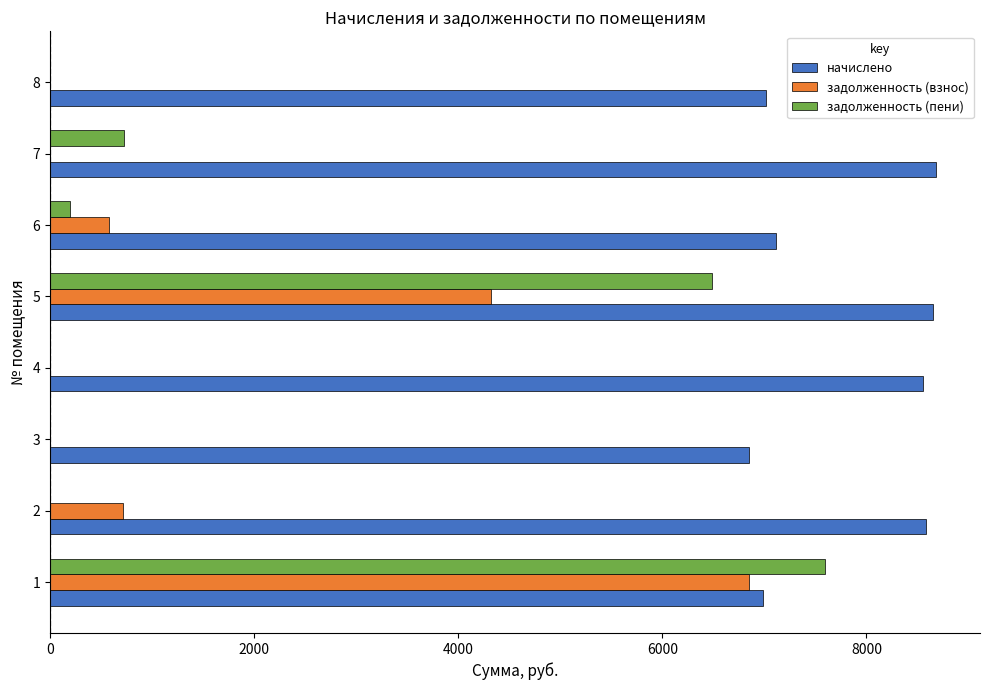

Which series changed the most between 5 and 7?

задолженность (пени)